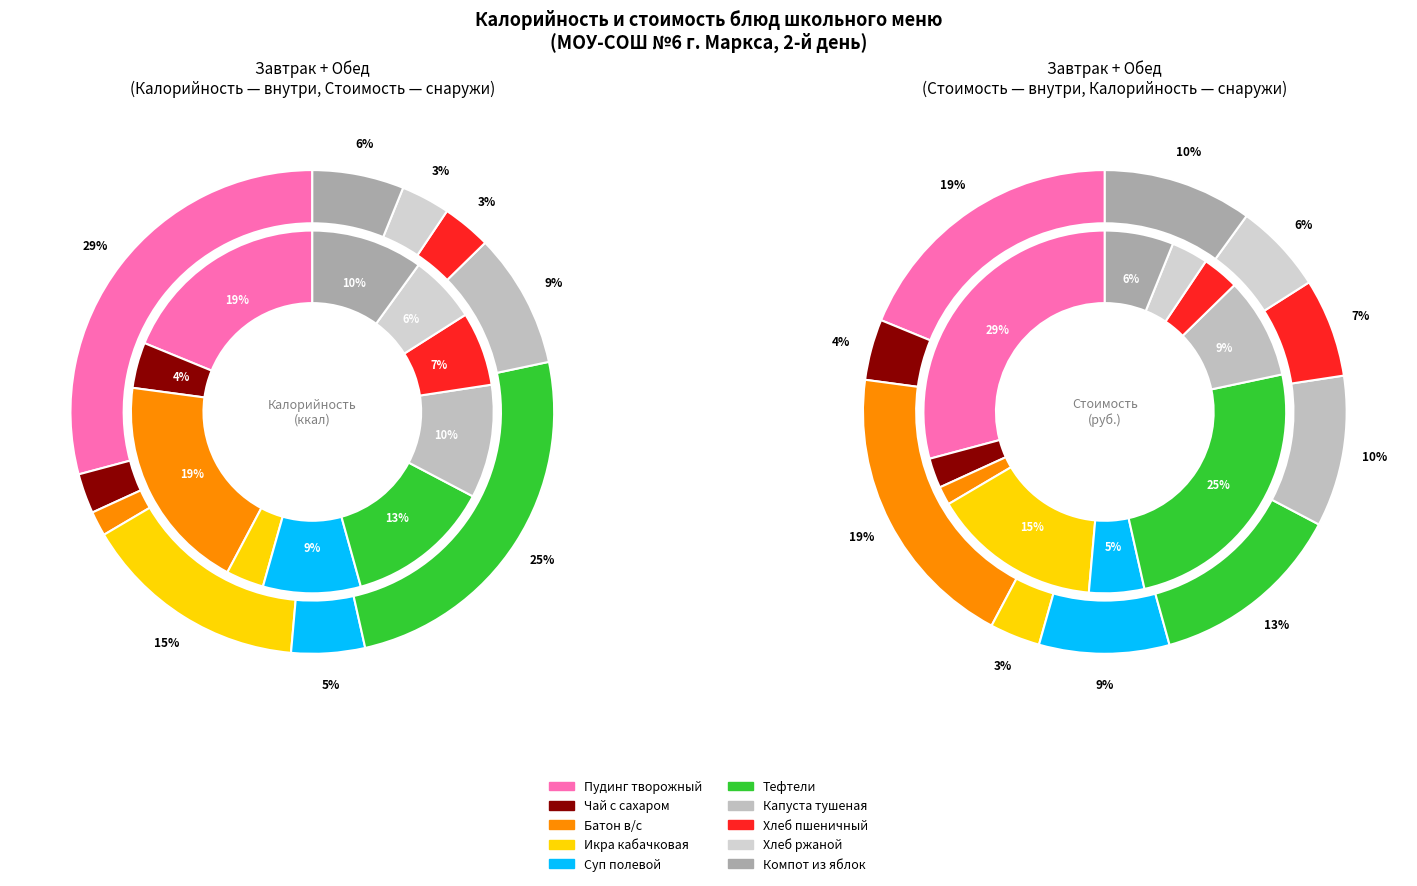

To the nearest percent, what is the difference between the largest and smallest slice percentages?

16%